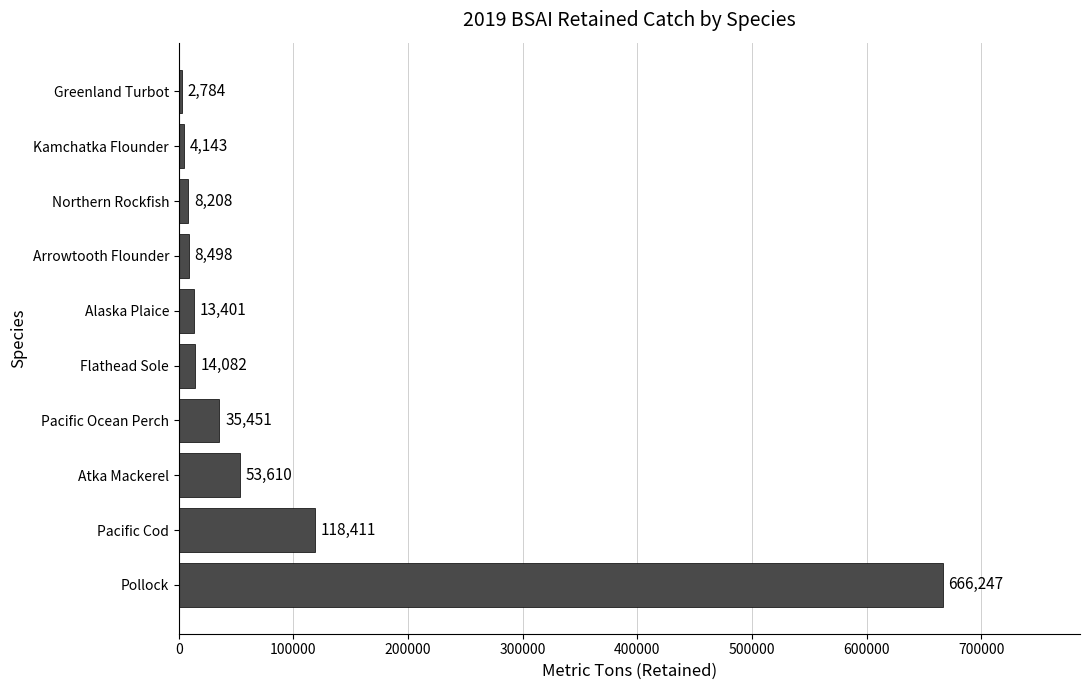

Where is the data nearest to the value 334515?

Pacific Cod